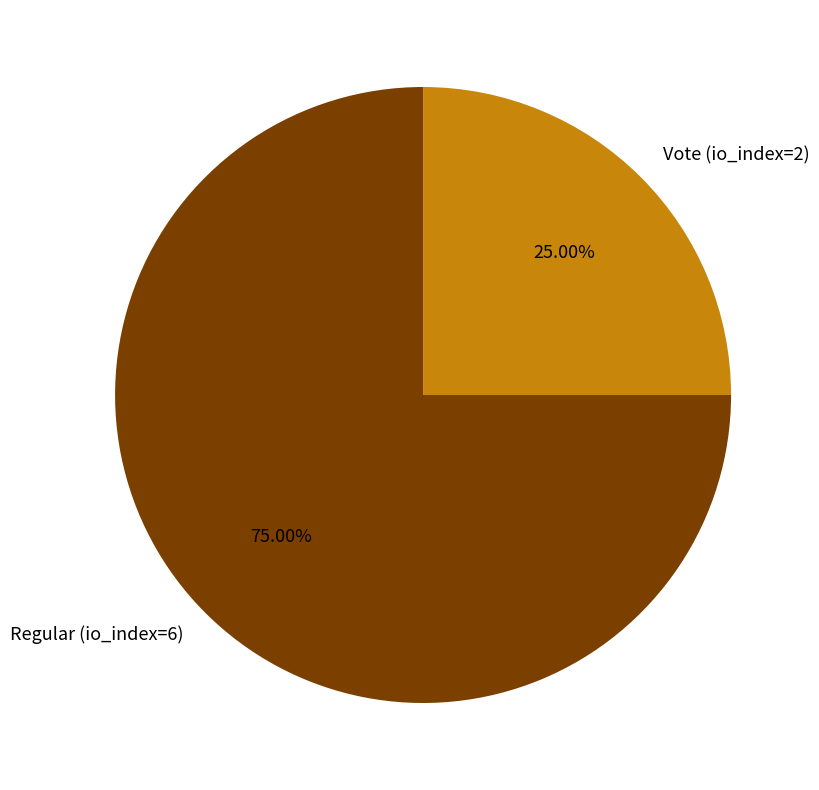

Which category has the biggest portion of the pie?

Regular (io_index=6)